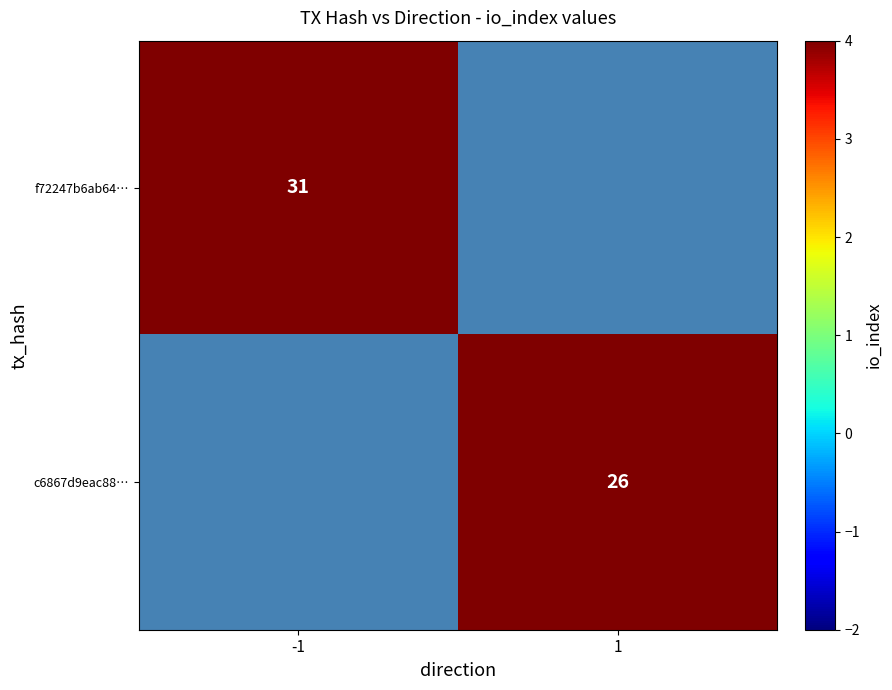

Is it true that c6867d9eac88… equals 12.3 at 1?

False